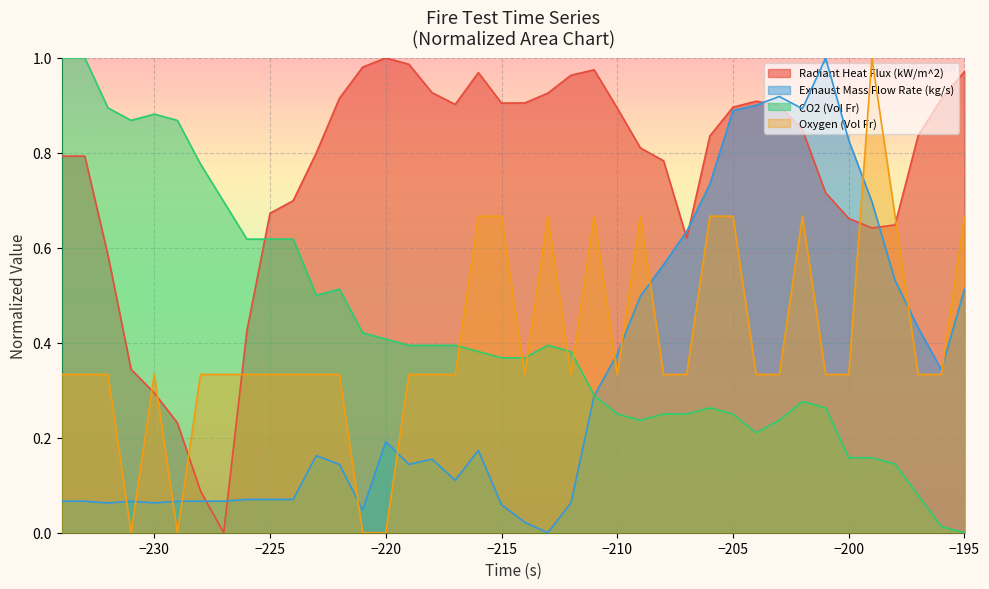

Rank the series at −195 from lowest to highest value.

CO2 (Vol Fr), Exhaust Mass Flow Rate (kg/s), Oxygen (Vol Fr), Radiant Heat Flux (kW/m^2)